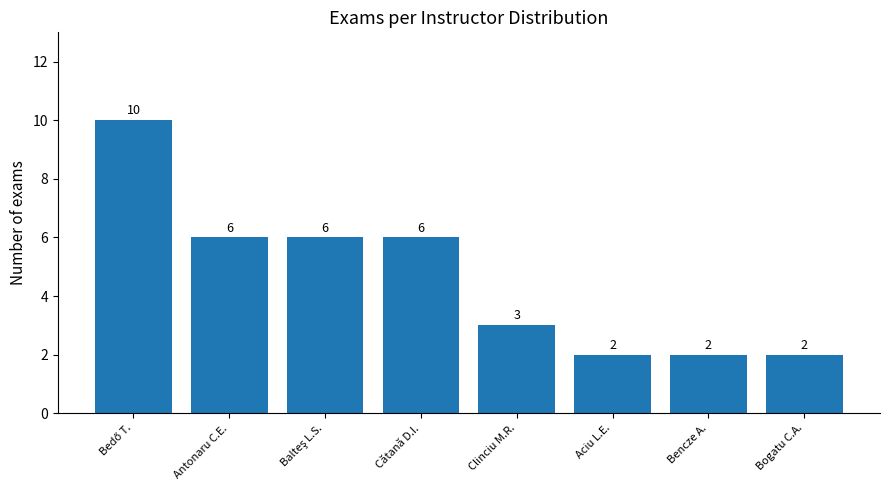

Reading left to right, what are all the values shown in this chart?

10	6	6	6	3	2	2	2